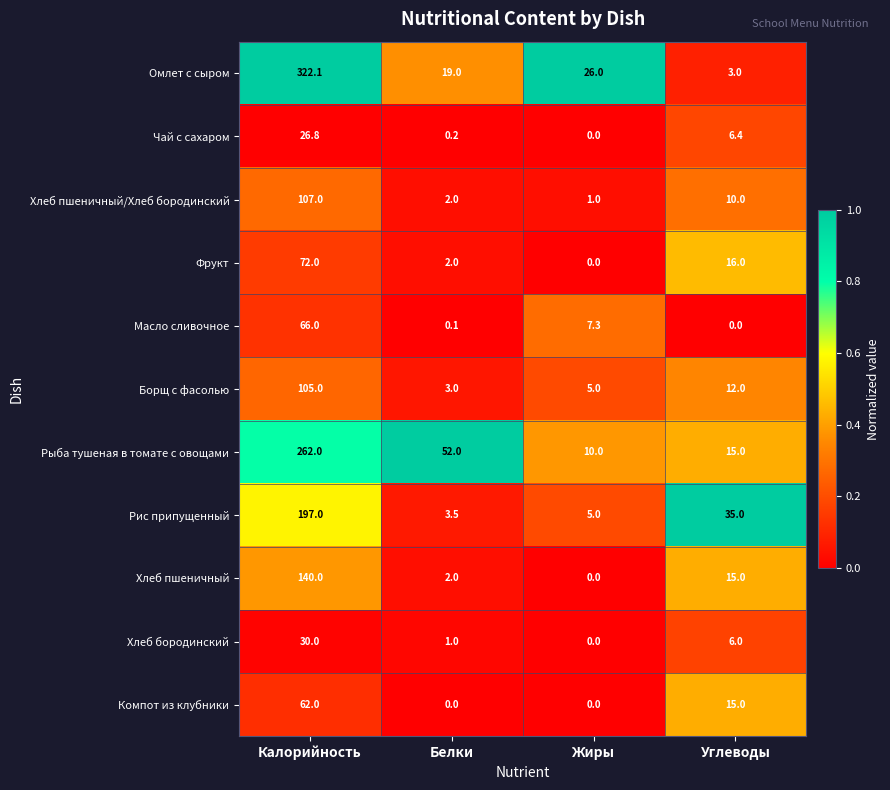

The value of Омлет с сыром at Углеводы is 1.0. True or false?

False